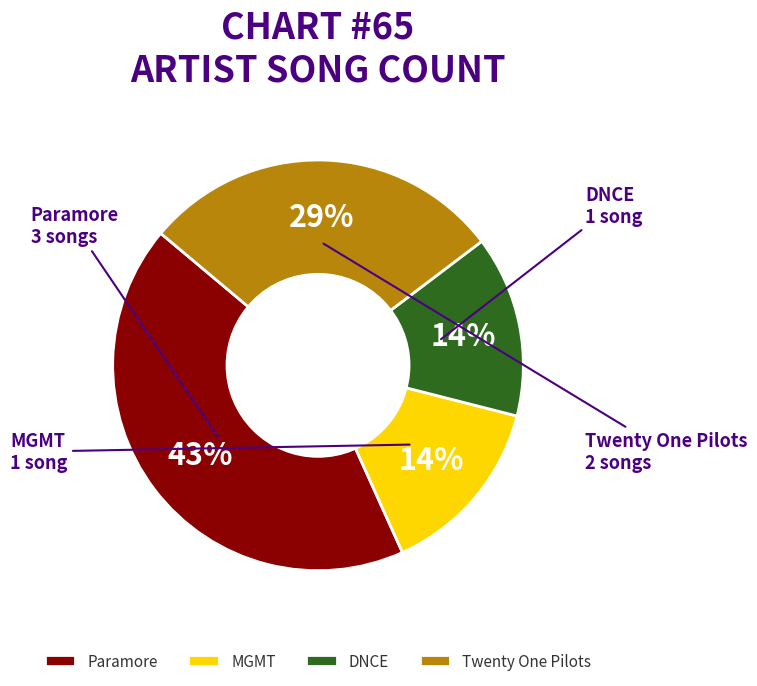

The DNCE slice represents 3% of the pie. True or false?

False